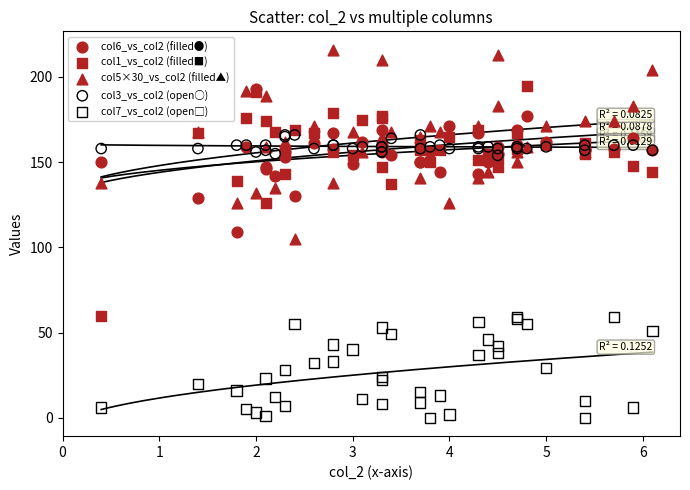

Which series has the widest spread of Y values?

col1_vs_col2 (filled■)